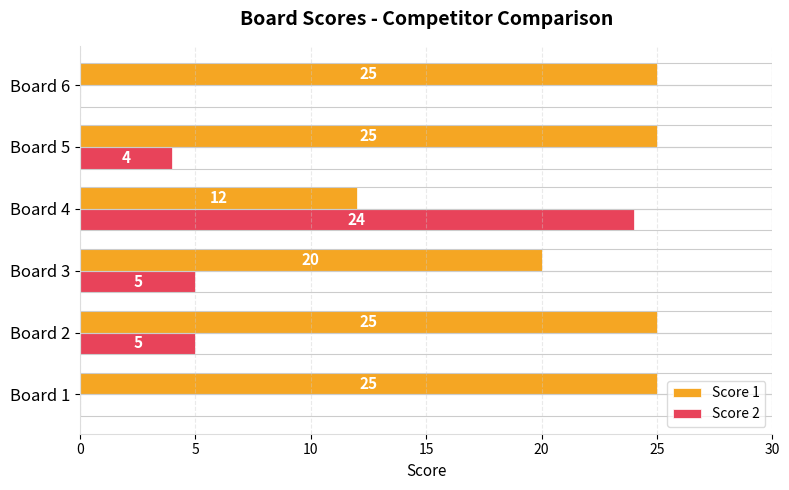

The Score 2 series shows -12 at Board 1. True or false?

False